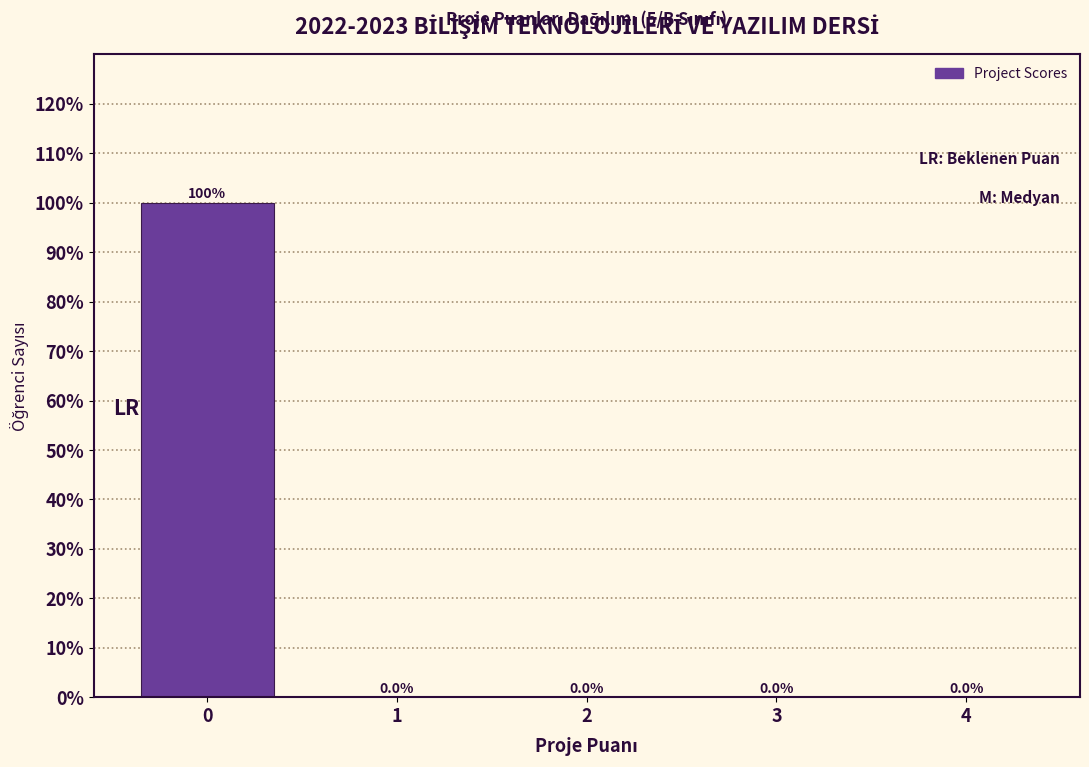

Reading right to left, what are all the values shown in this chart?

4=0	3=0	2=0	1=0	0=100